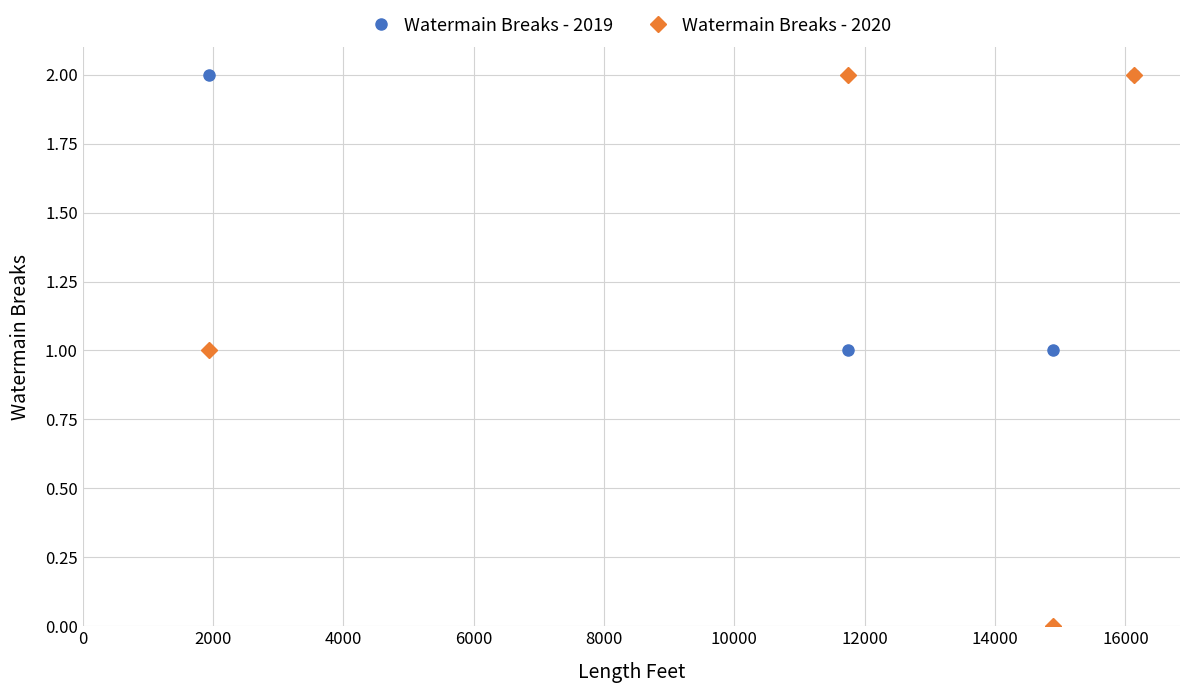

What are all the series names shown in the legend?

Watermain Breaks - 2019, Watermain Breaks - 2020